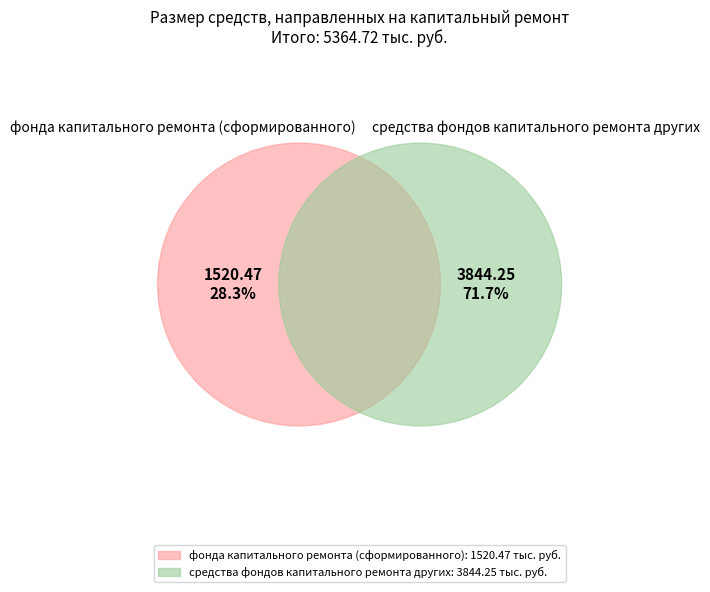

Count the number of slices in the pie.

2